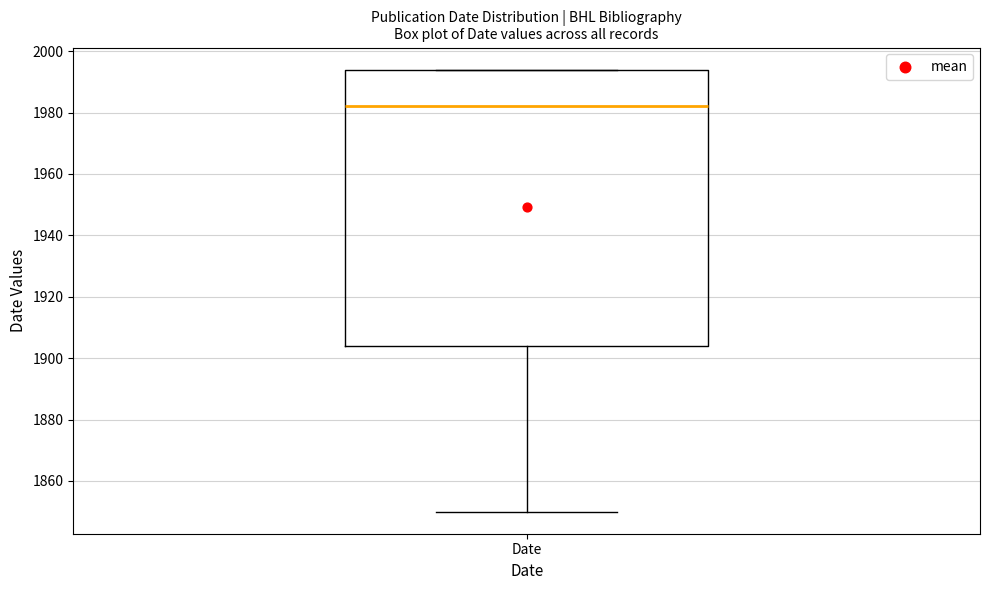

Read this box plot against the y-axis: the position of the median line, the range covered by the box, and the ends of both whiskers. The values are not printed on the chart, so give them approximately, as read against the axis.

median 1982, box 1904 to 1994, whiskers 1850 to 1994